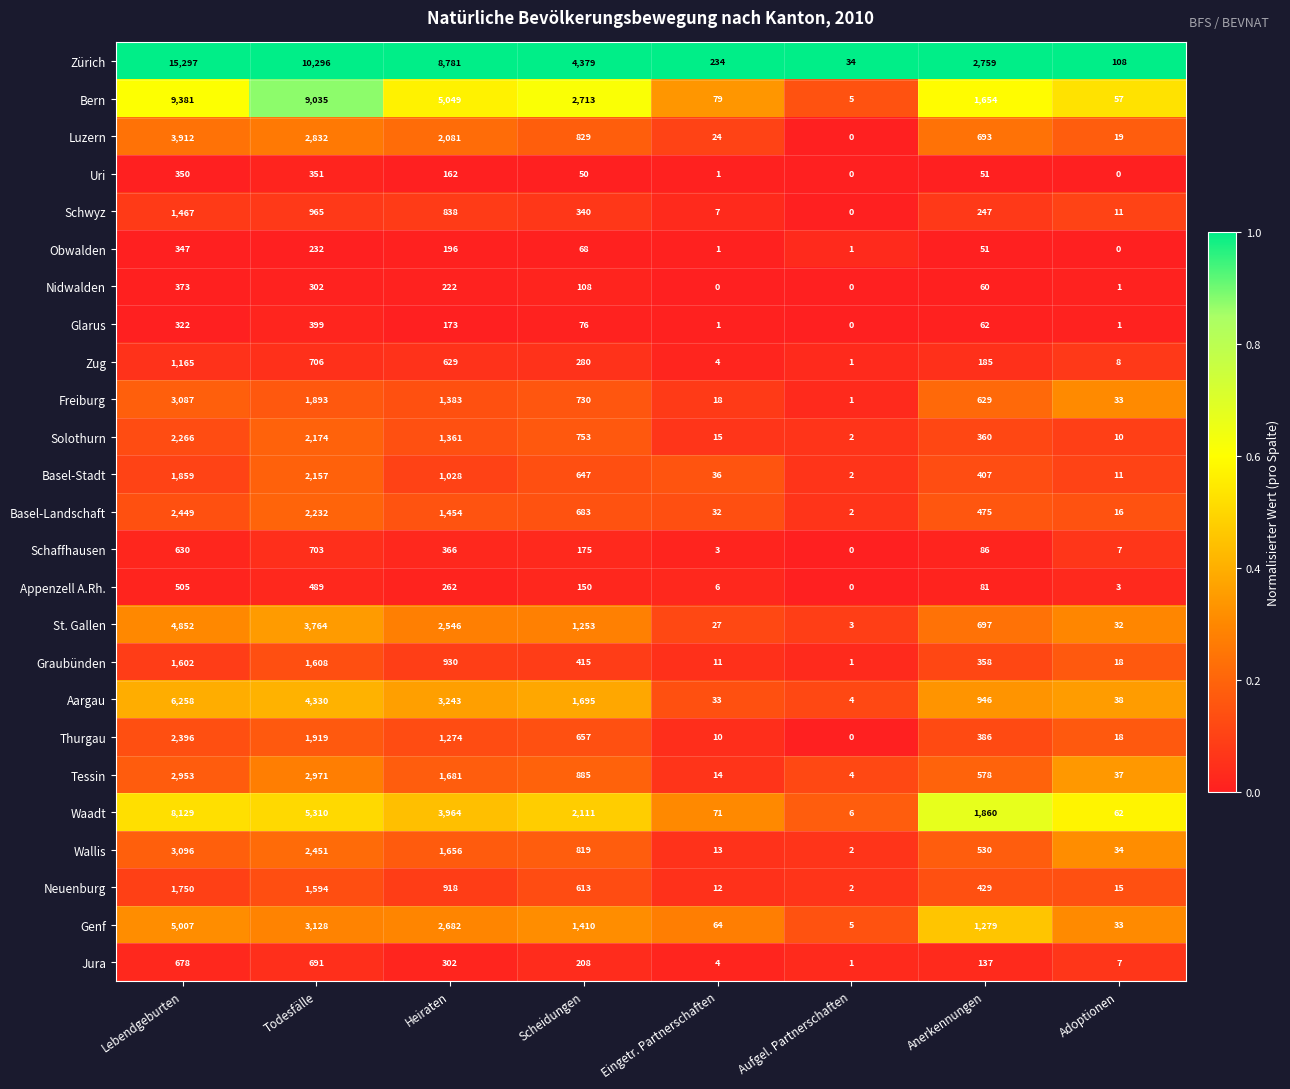

The value of Aargau at Scheidungen is 1695. True or false?

True